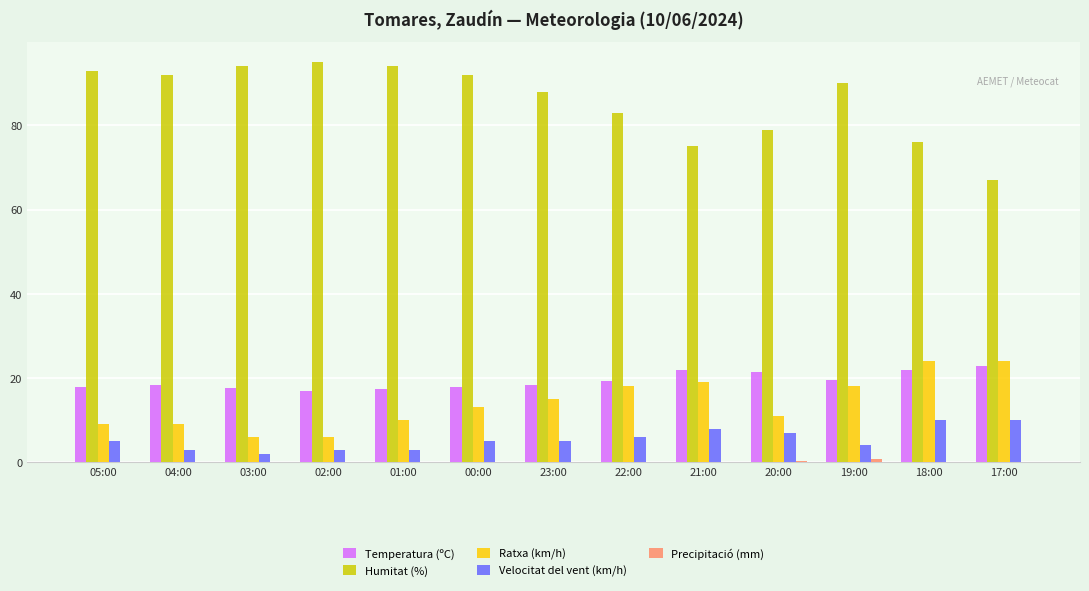

What is the sum of the Velocitat del vent (km/h) values at 22:00 and 18:00?

16.0